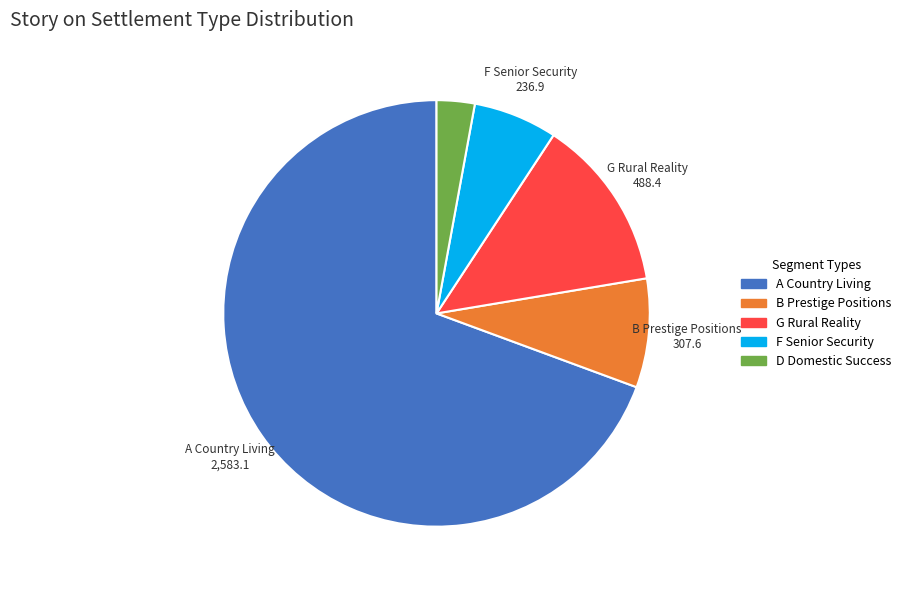

Does any single category account for the majority?

Yes